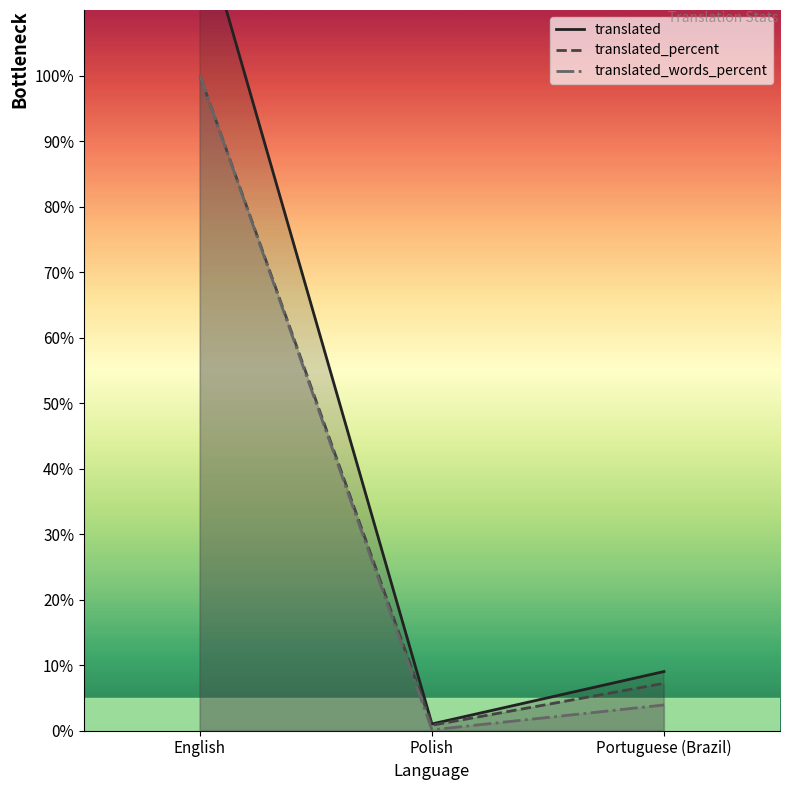

What is the difference between the second highest and minimum values in the translated_percent series?

6.4